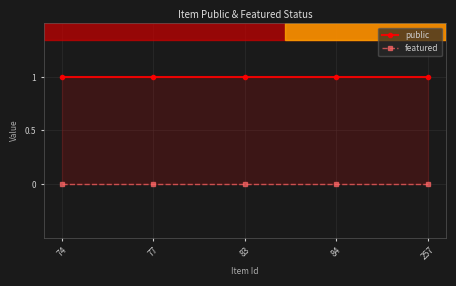

Between 83 and 257, which series saw the biggest shift?

public